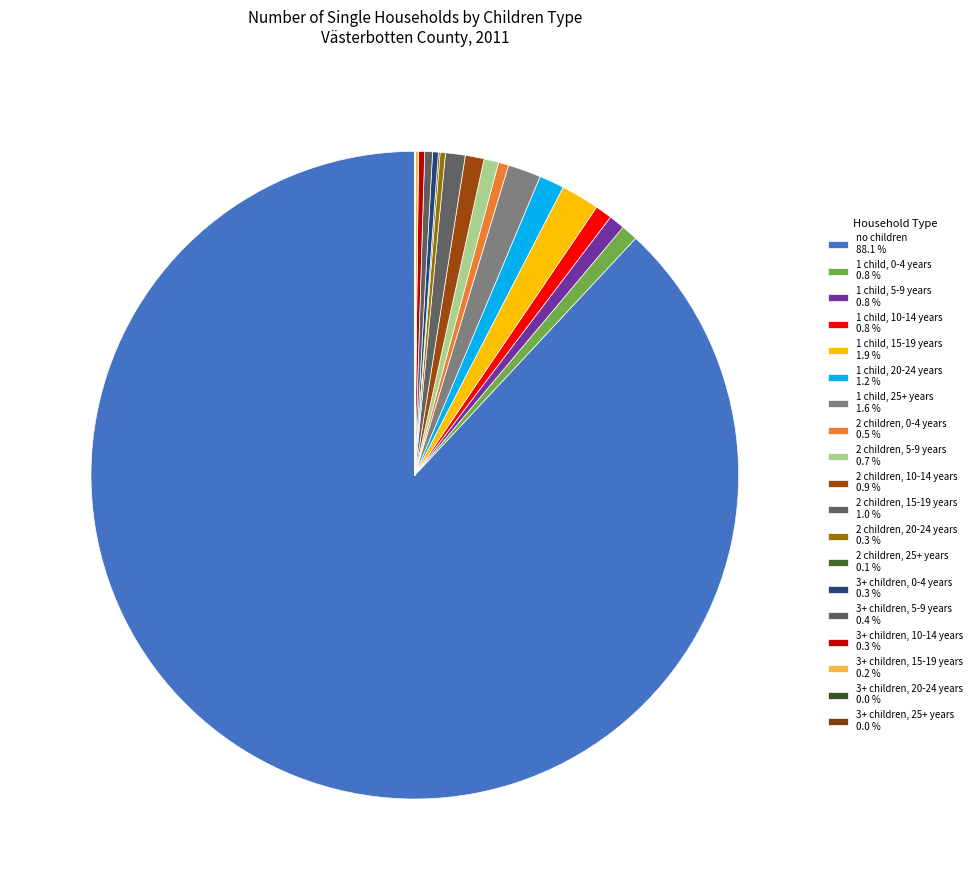

Is the sum of 3+ children, 5-9 years and 3+ children, 10-14 years greater than half?

No